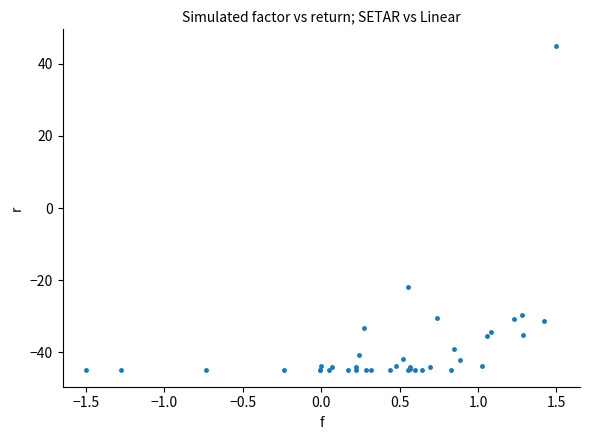

What Y value in the scatter plot is closest to 0?

-21.8